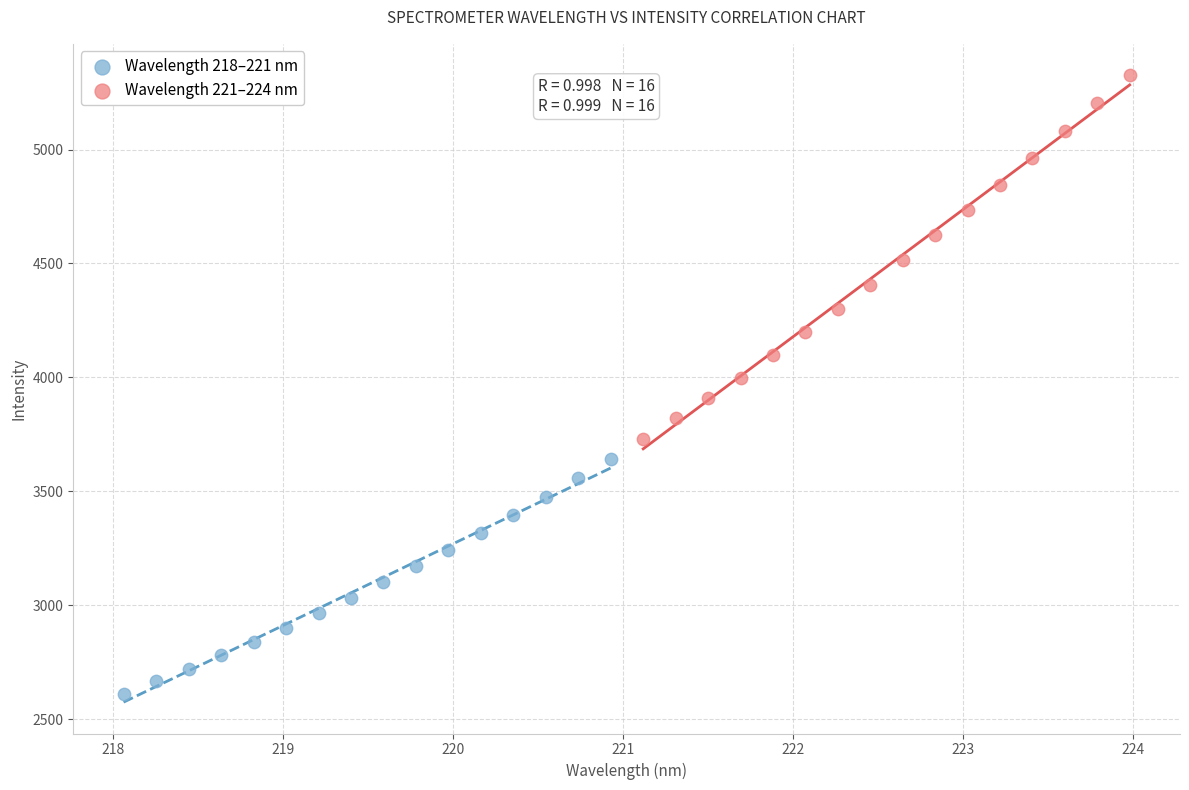

Which series has the widest spread of Y values?

Wavelength 221–224 nm